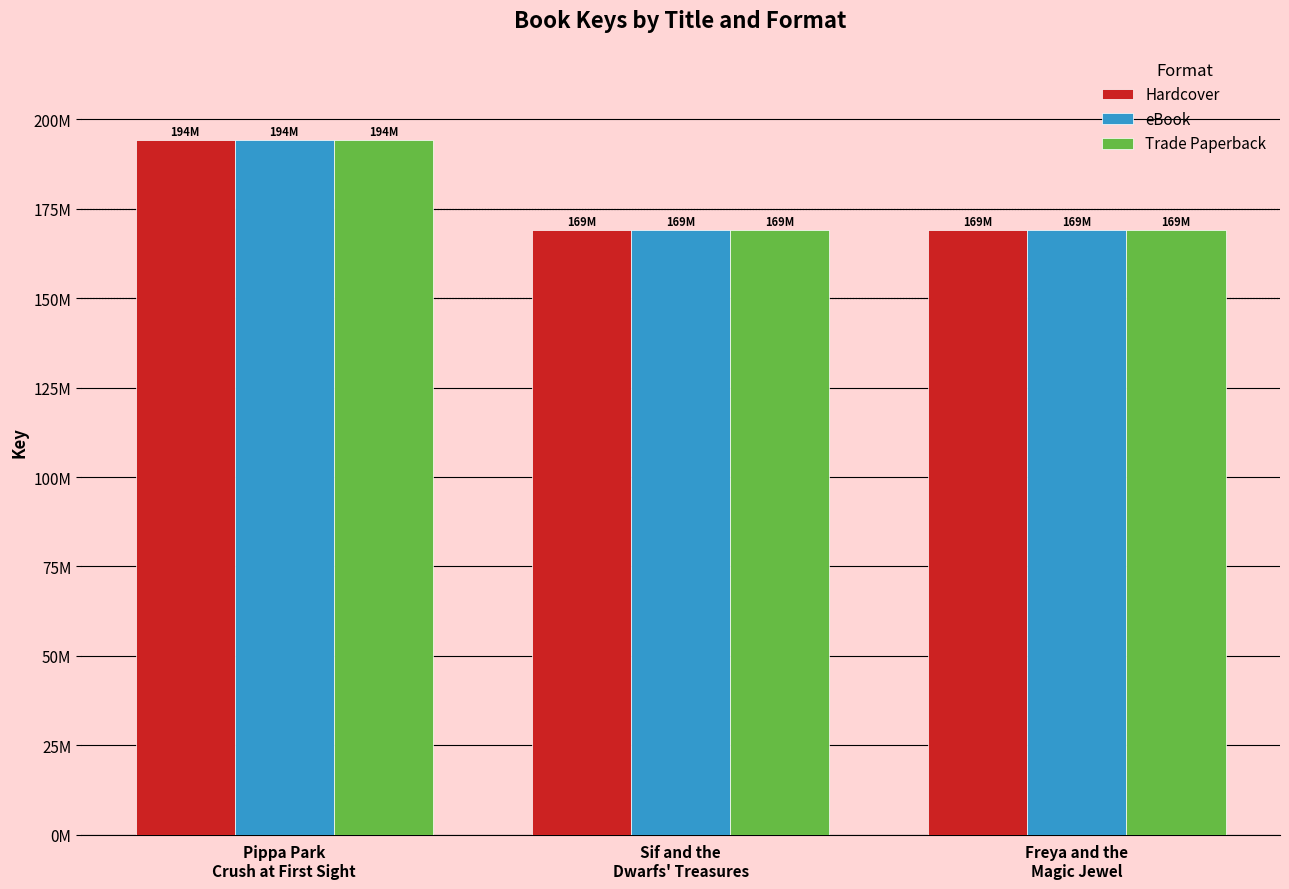

What is the value of the Trade Paperback bar at the 3rd from the left?

169.1